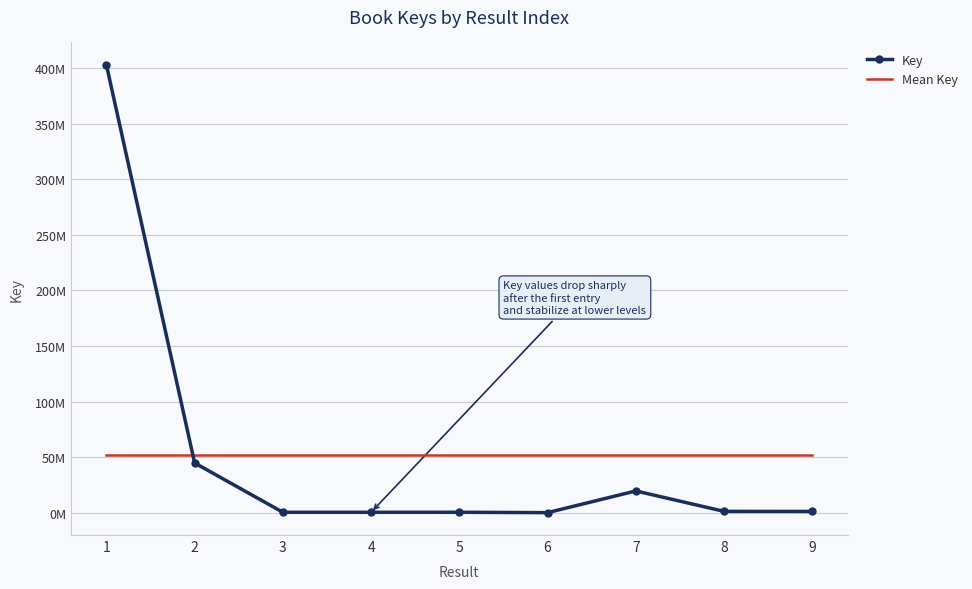

What is the minimum value shown in the chart?

6666.0